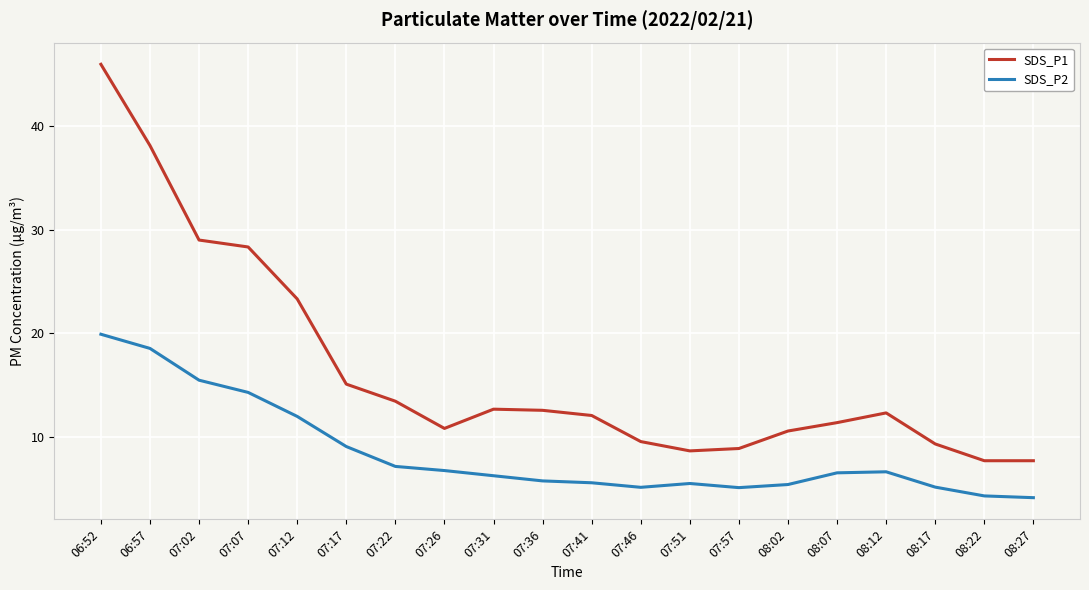

The SDS_P2 series shows 5.1 at 07:57. True or false?

True